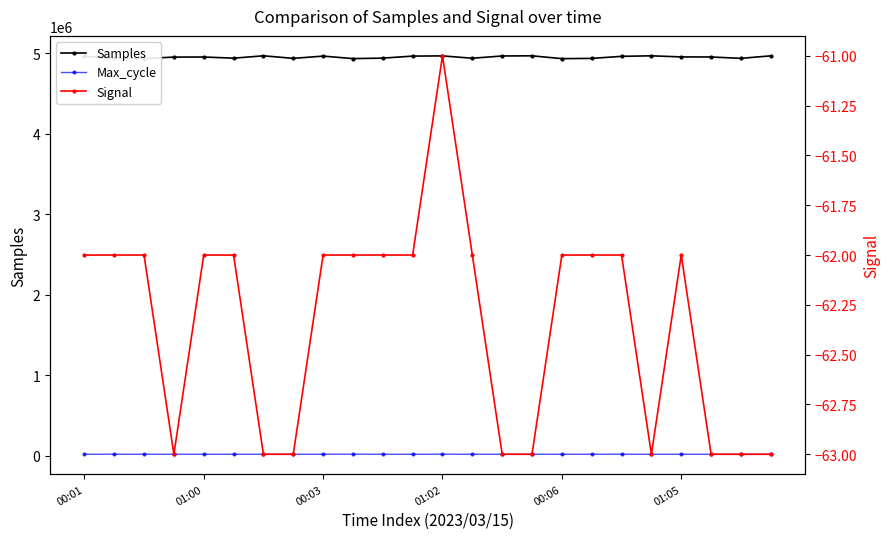

What is the minimum value shown in the chart?

-63